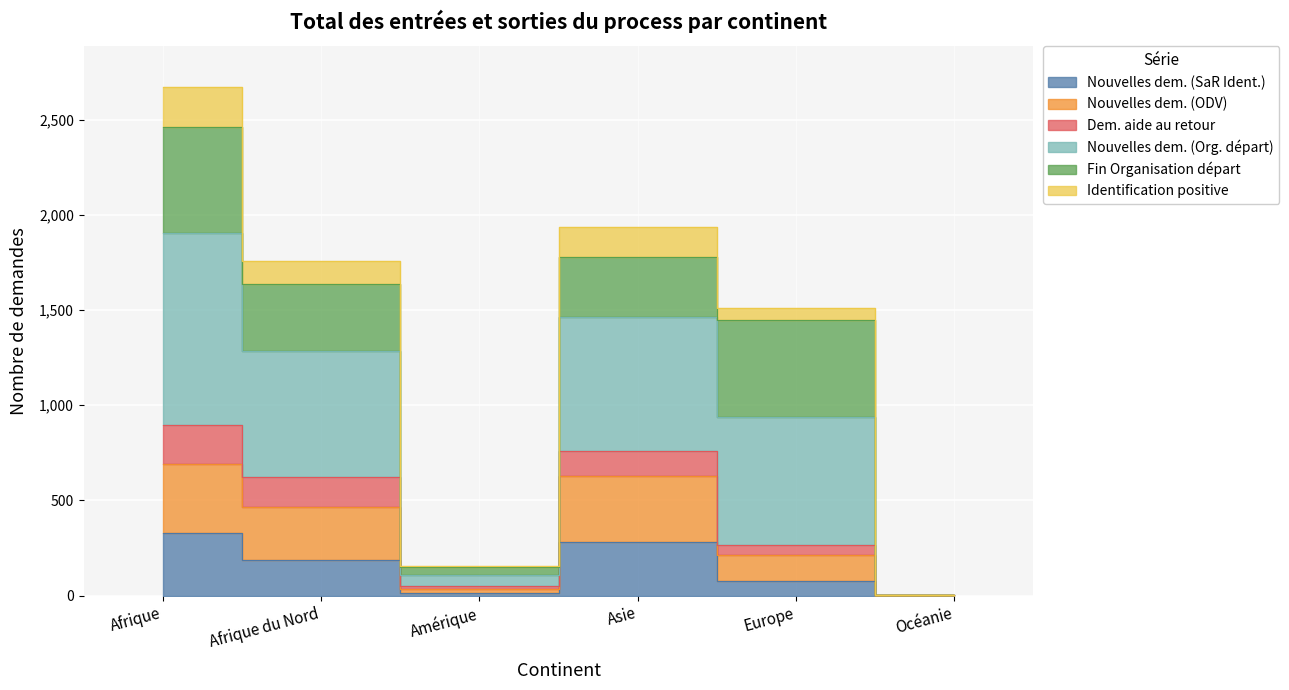

At which category is the sum across all series the highest?

Afrique